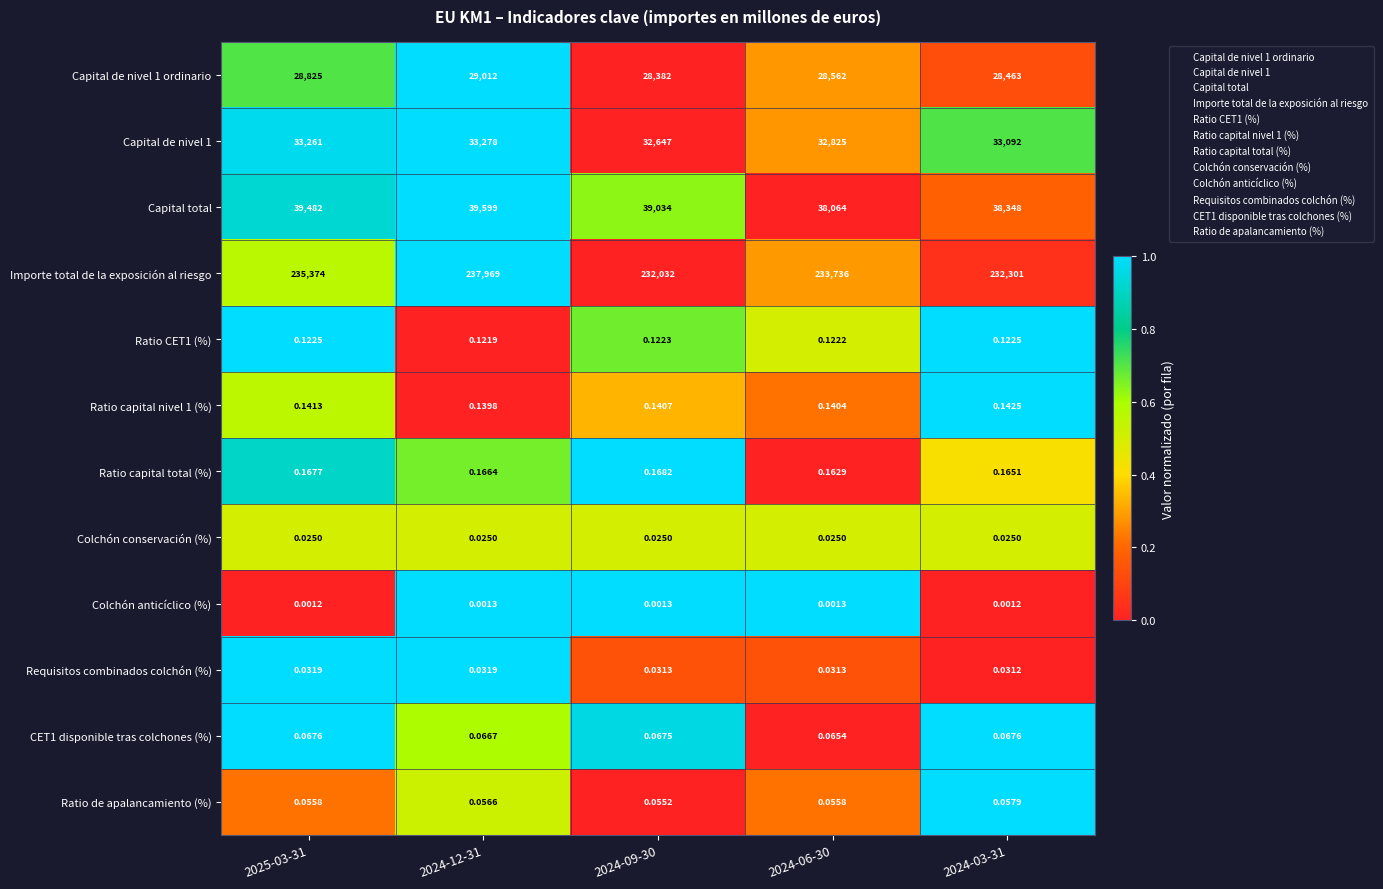

Is the value of Capital de nivel 1 at 2024-12-31 greater than the value of Importe total de la exposición al riesgo at 2024-06-30?

No